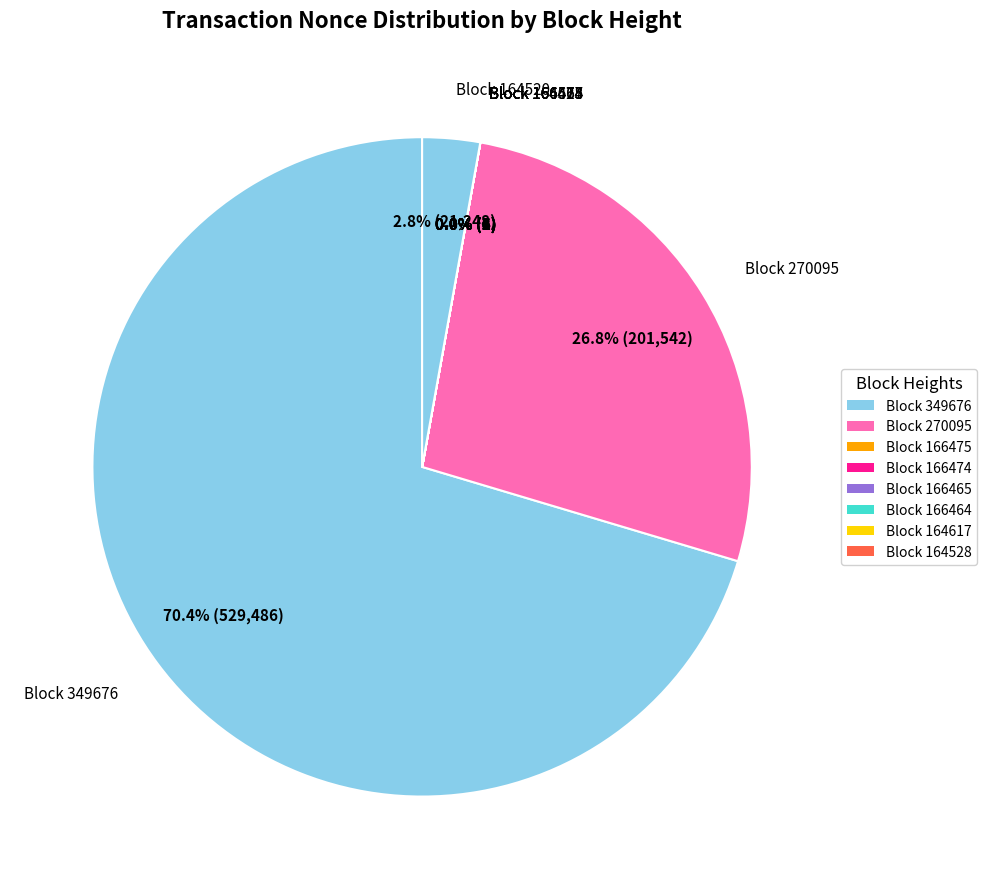

Which slice is the largest?

Block 349676